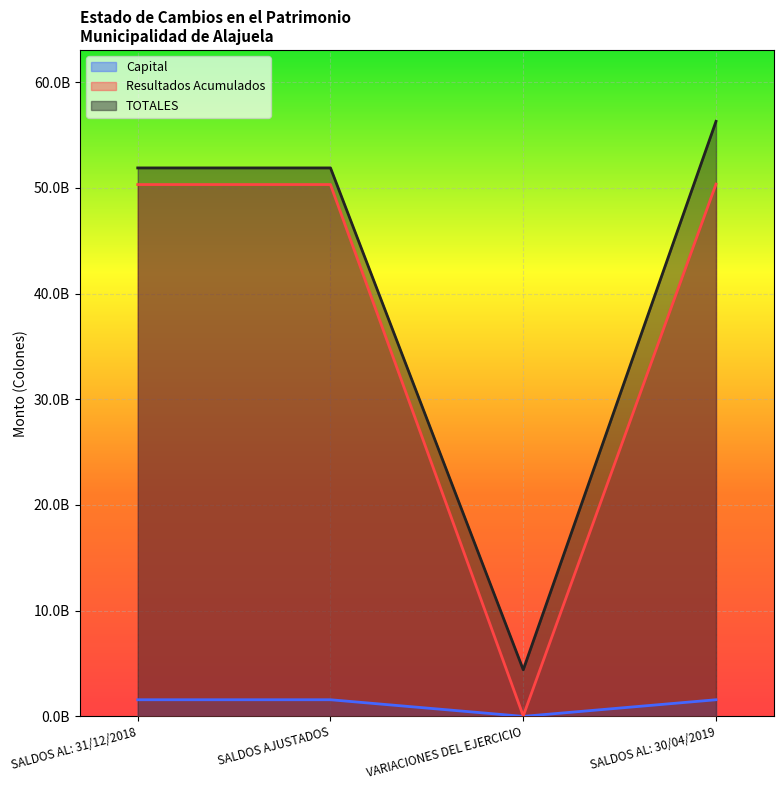

At which category is the sum across all series the highest?

SALDOS AL: 30/04/2019